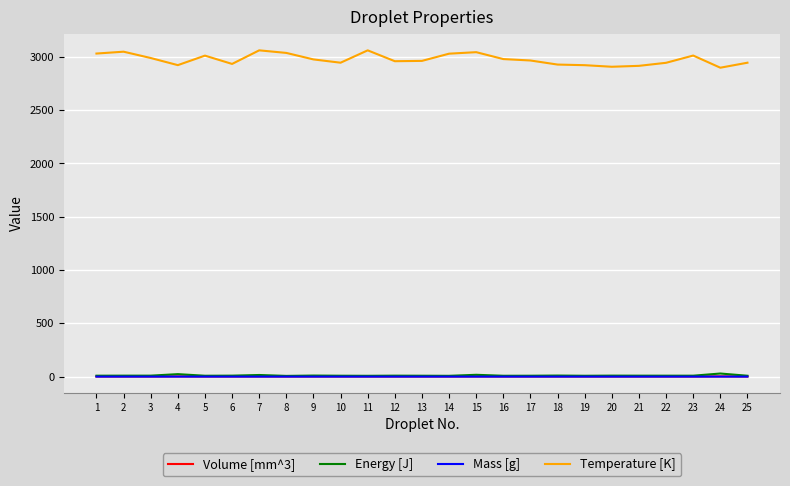

The value of Temperature [K] at 12 is 5325.0. True or false?

False